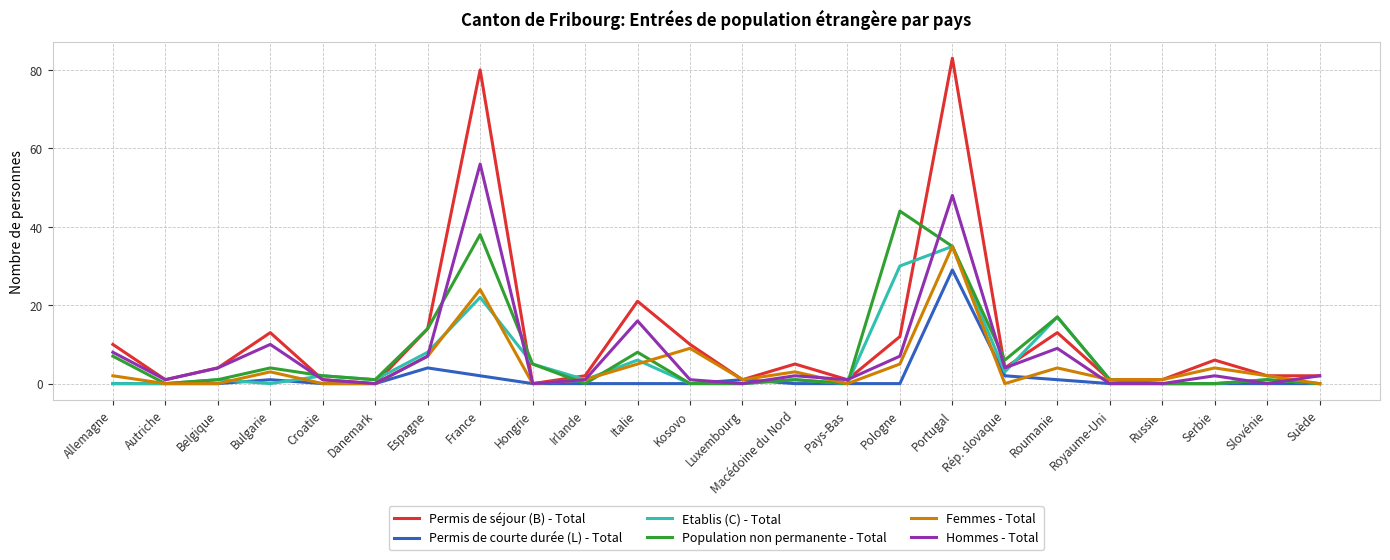

What are all the series names shown in the legend?

Permis de séjour (B) - Total, Permis de courte durée (L) - Total, Etablis (C) - Total, Population non permanente - Total, Femmes - Total, Hommes - Total